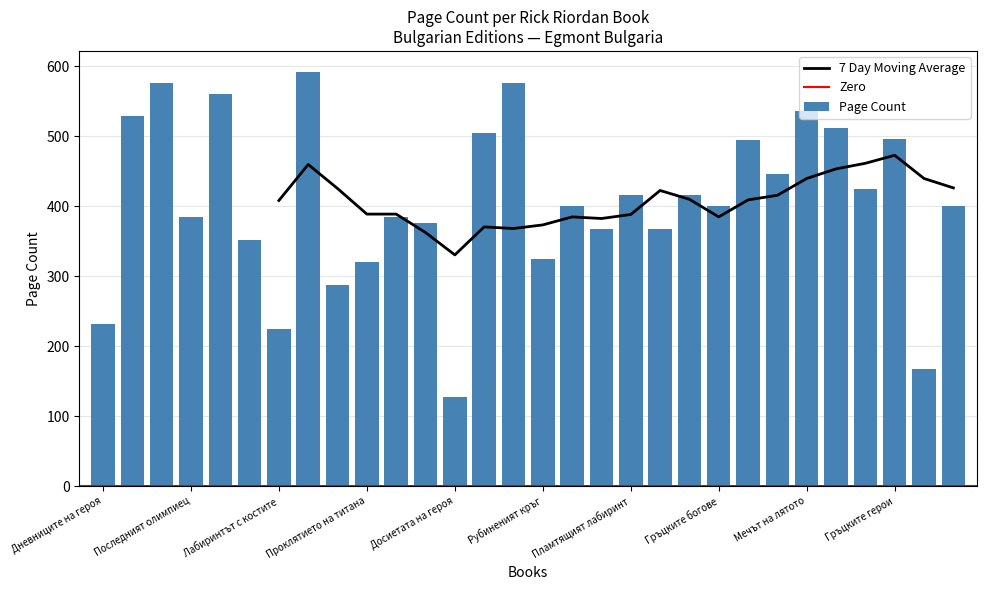

Which category has the lowest value across all series?

Досиетата на героя